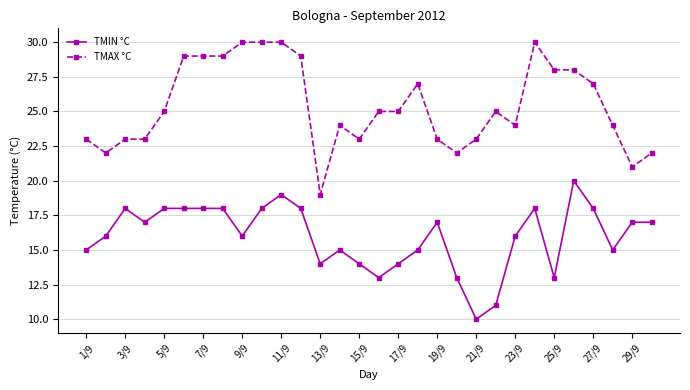

How many series are shown in this chart?

2